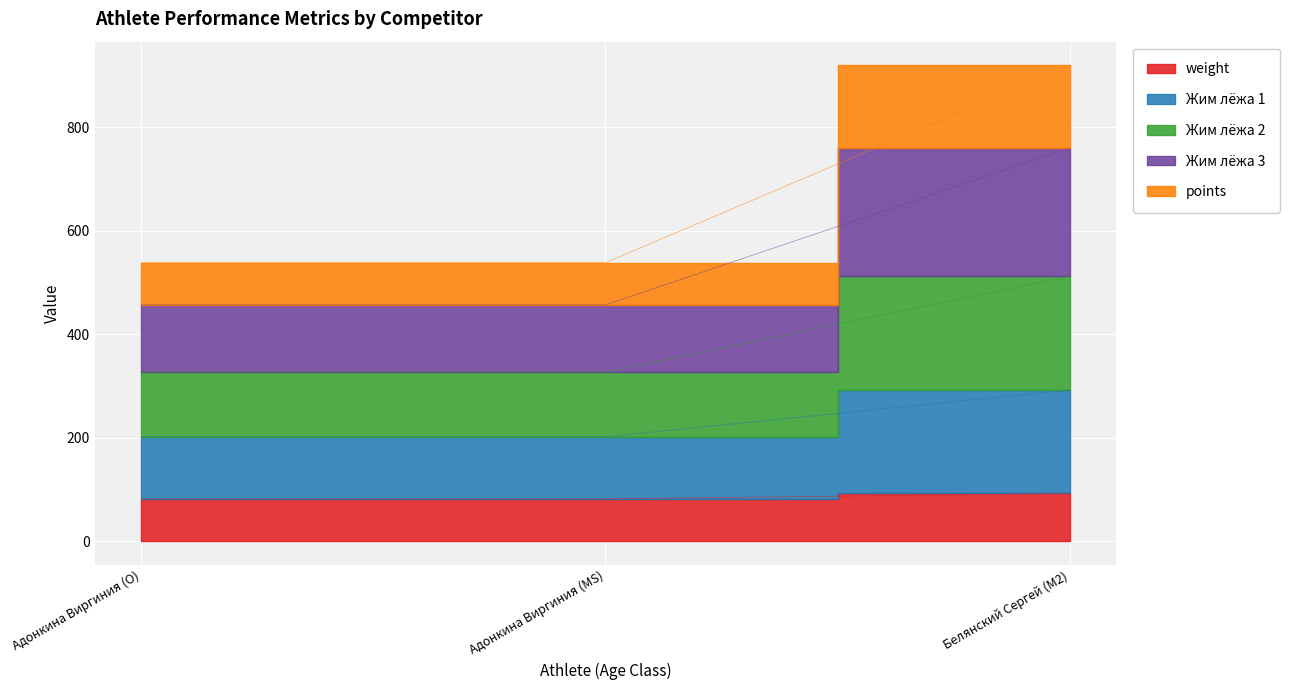

What is the minimum value shown in the chart?

81.5